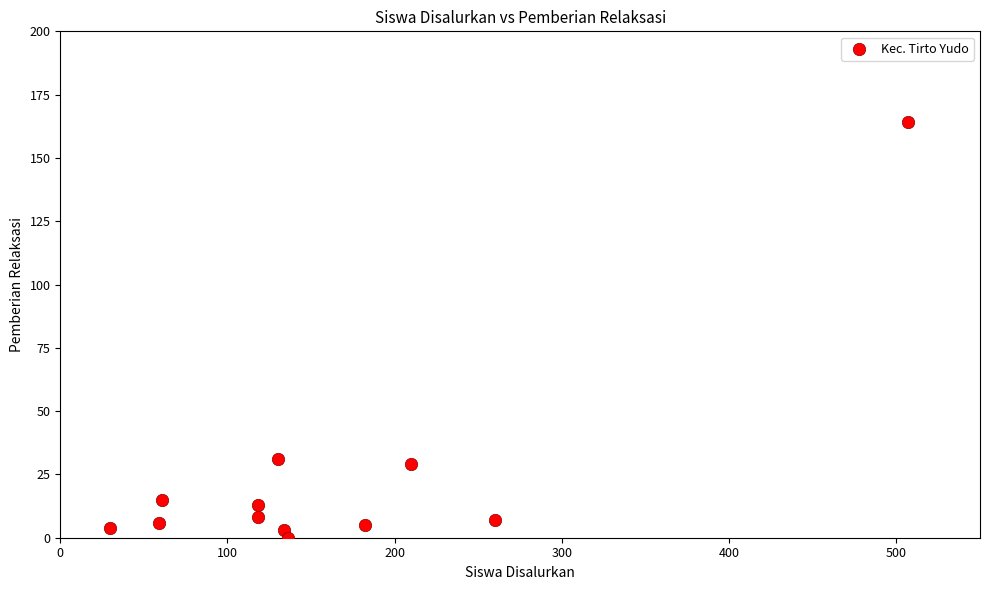

What is the range of Y values (max minus min)?

164